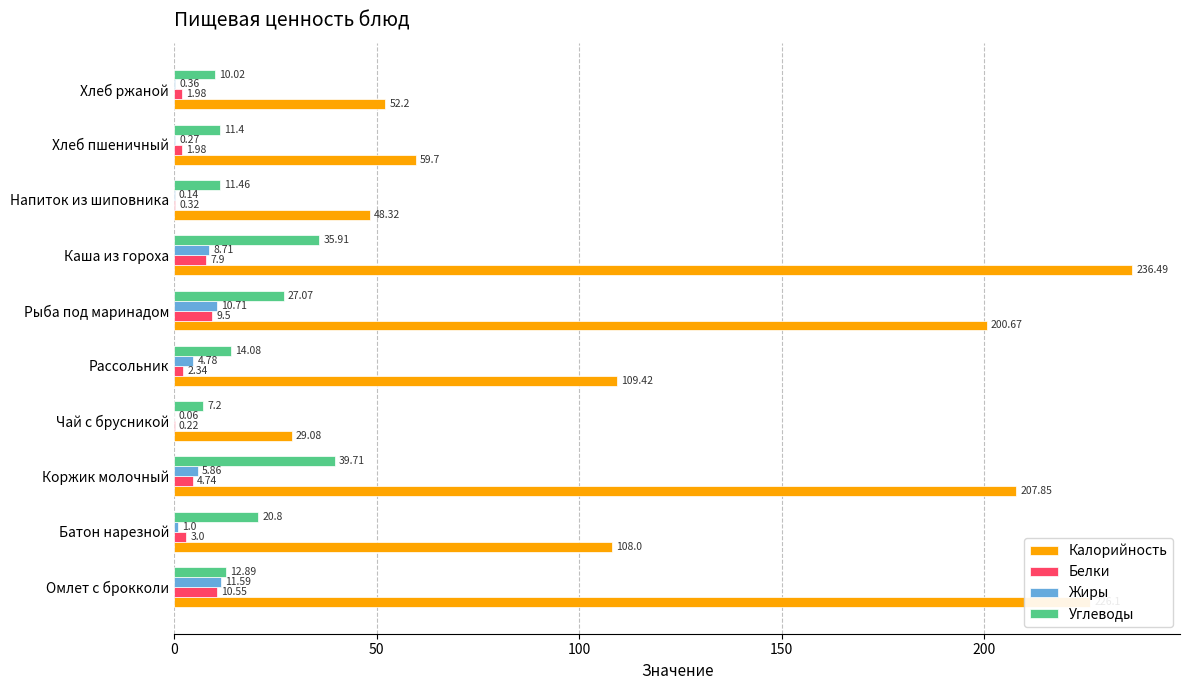

Where is Жиры nearest to the value 5?

Рассольник